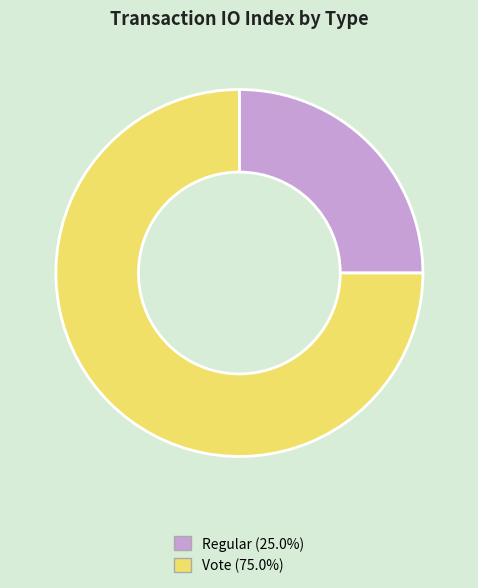

Which slice is the largest?

Vote